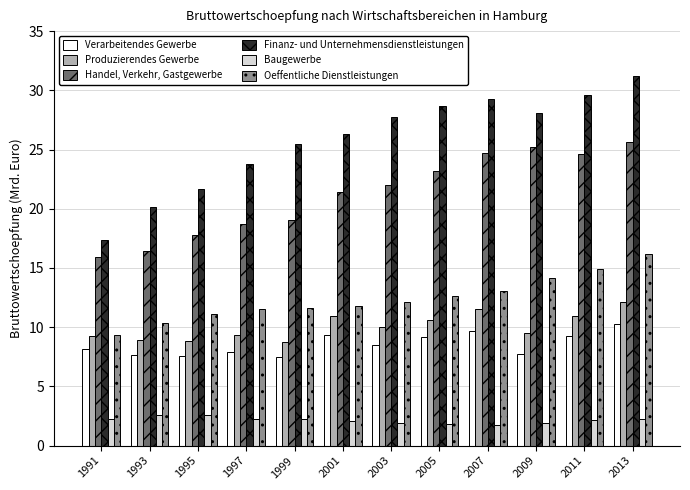

Count the number of data series in this chart.

6